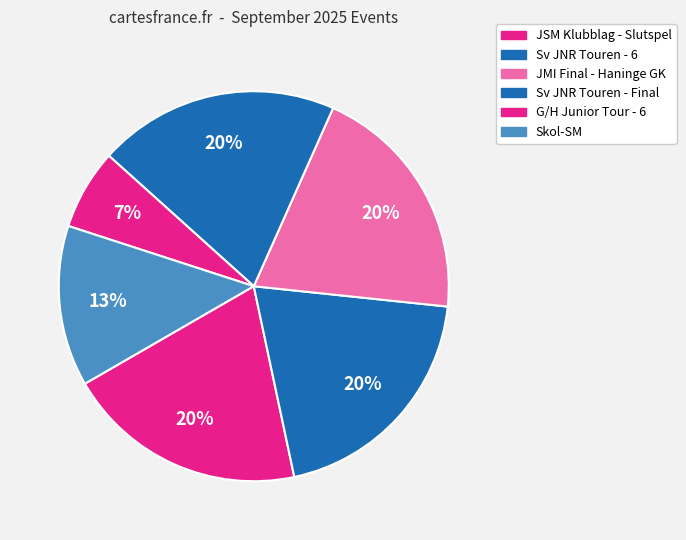

What is the total percentage of JMI Final - Haninge GK and Sv JNR Touren - Final?

40.0%